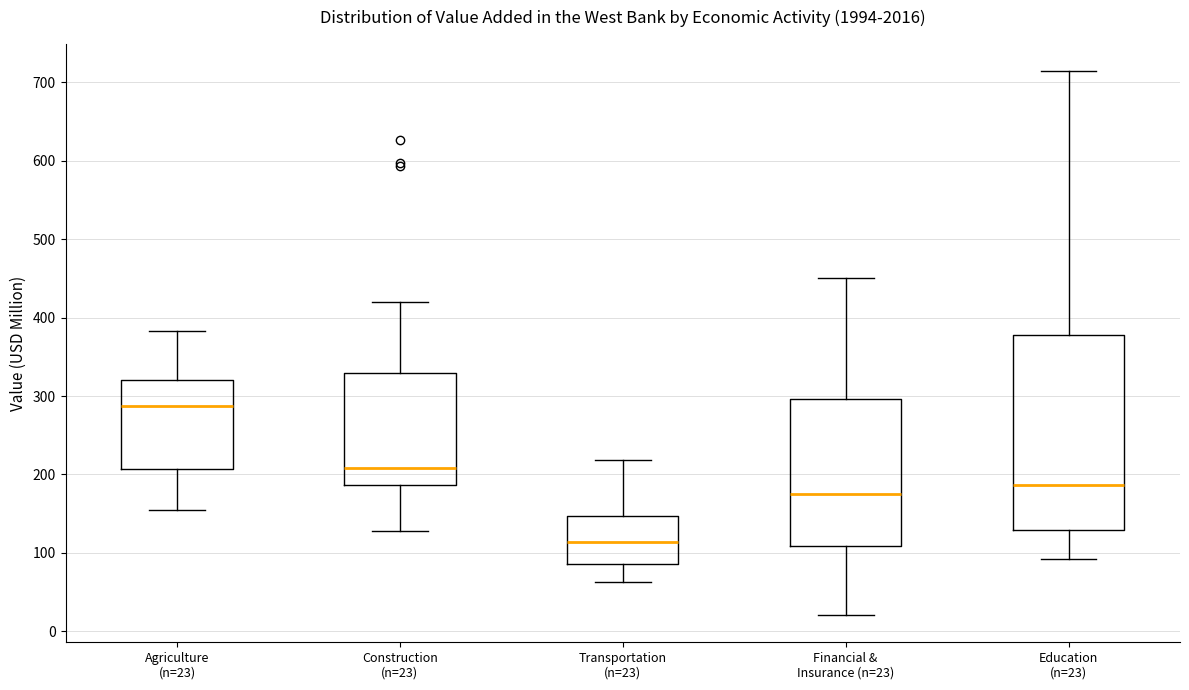

Where does the upper whisker of the box for Construction (n=23) end on the y-axis? The values are not printed on the chart, so give them approximately, as read against the axis.

420